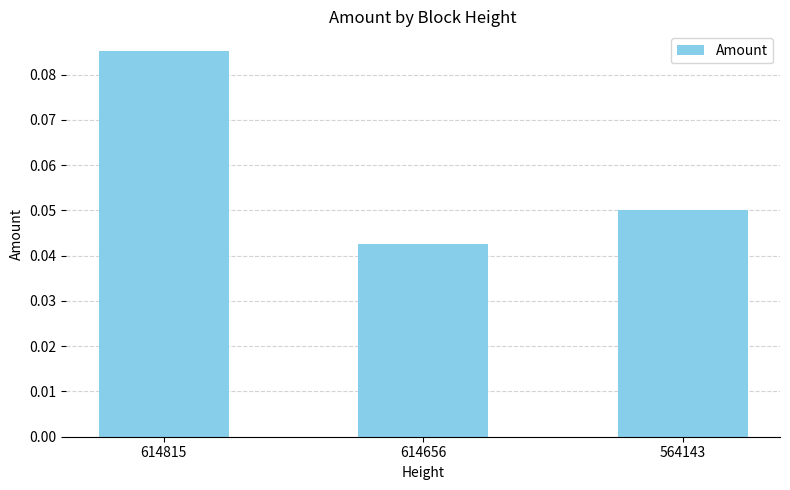

Which category has the highest value across all series?

614815